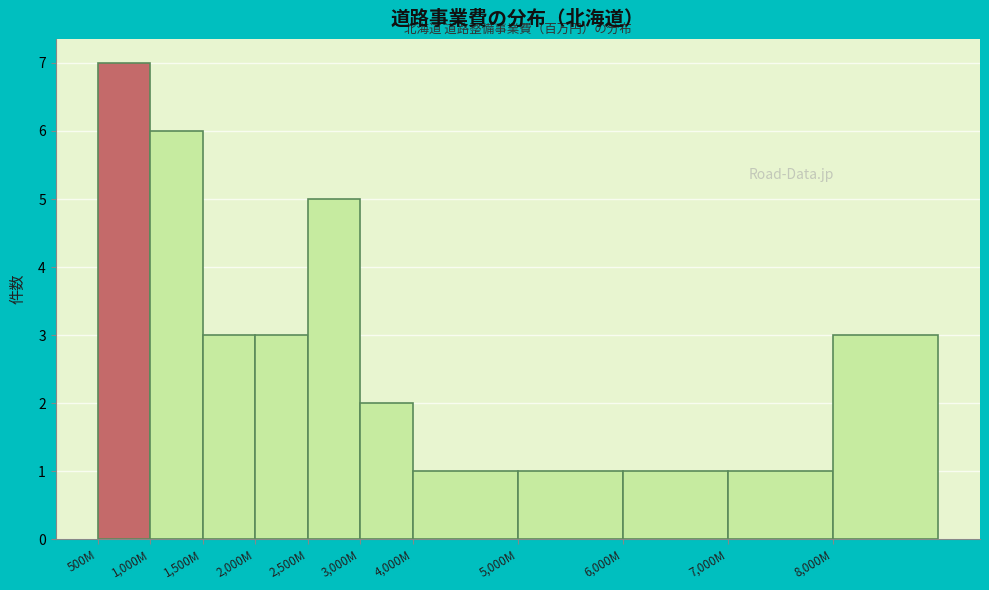

Reading left to right, extract all data points from this chart.

7	6	3	3	5	2	1	1	1	1	3